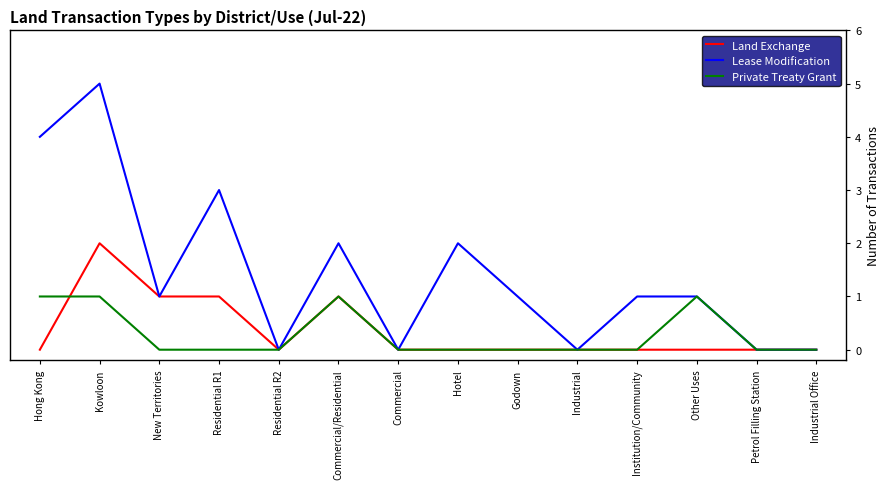

What is the difference between the highest and lowest values at Hong Kong?

4